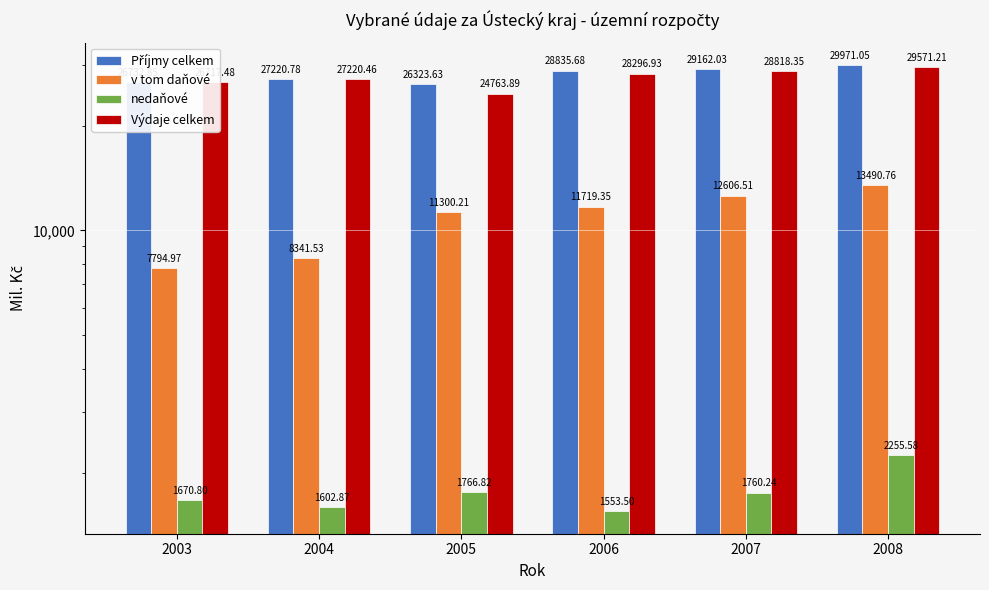

List the series in order of their peak value, highest first.

Příjmy celkem, Výdaje celkem, v tom daňové, nedaňové